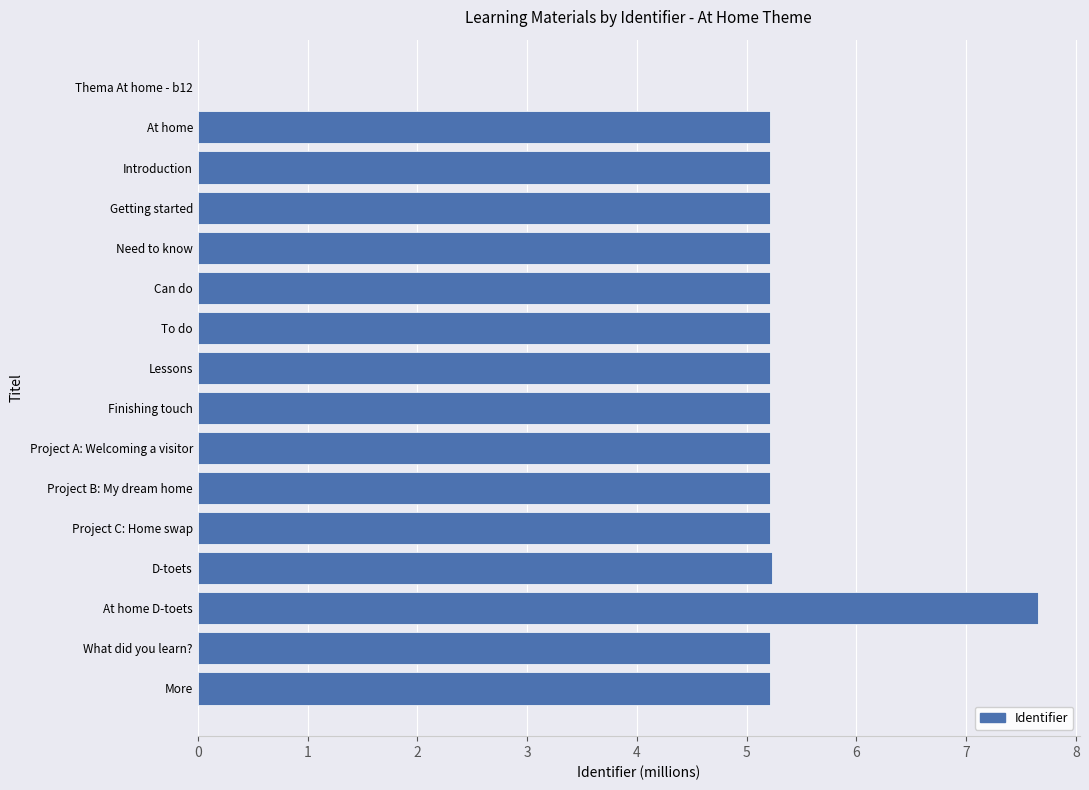

What is the sum of the values at Thema At home - b12 and Project B: My dream home?

5.2